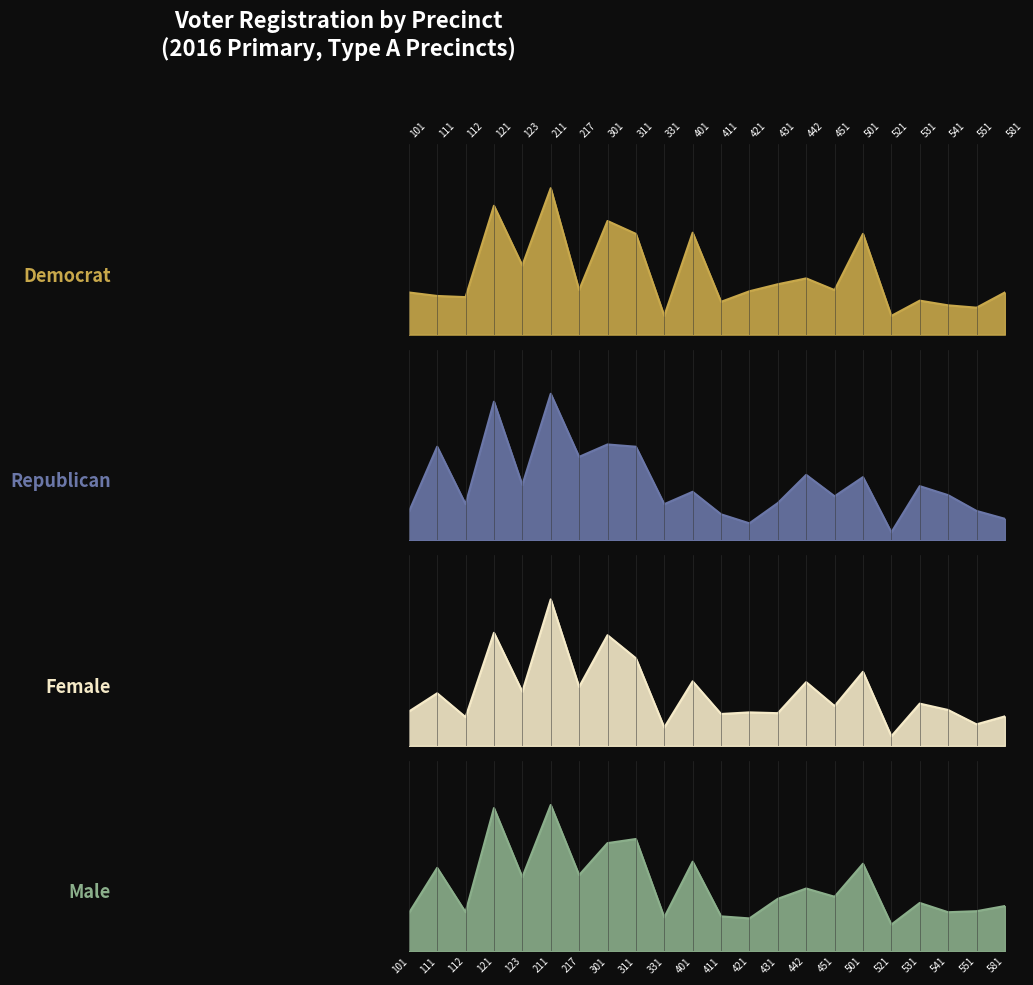

The value of dem at 121 is 110. True or false?

True